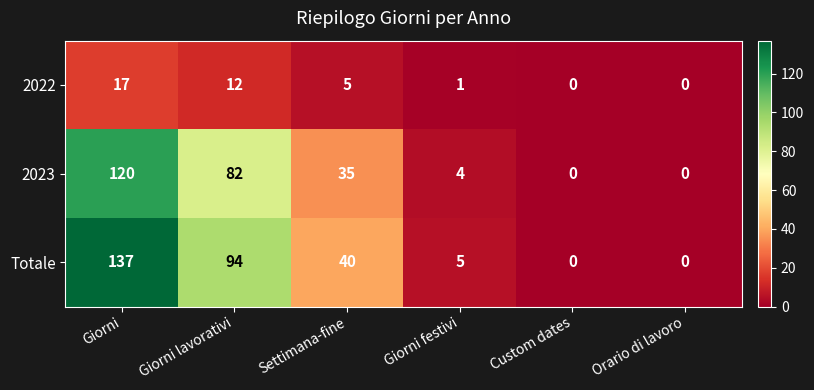

What is the maximum value shown in the chart?

137